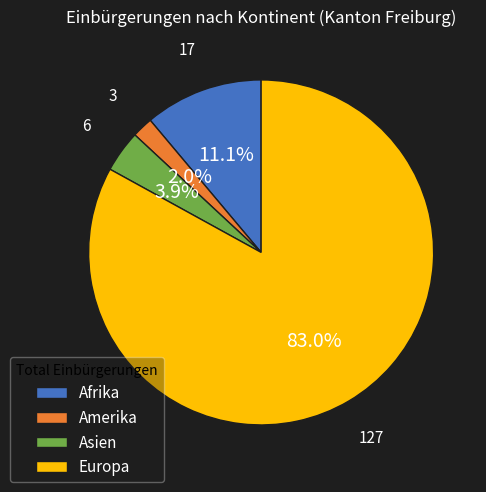

Which slice is the largest?

Europa